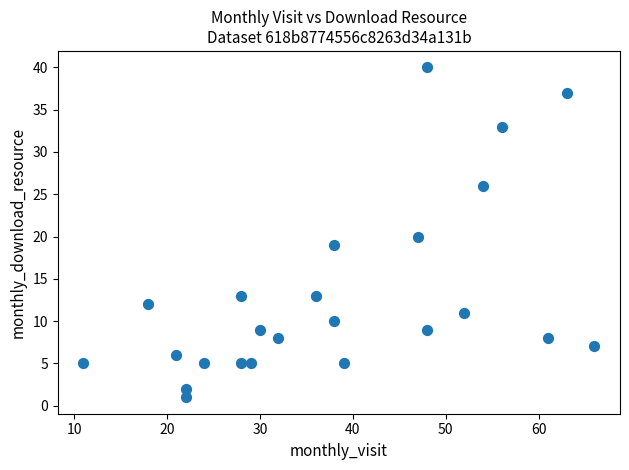

What is the range of X values (max minus min)?

55